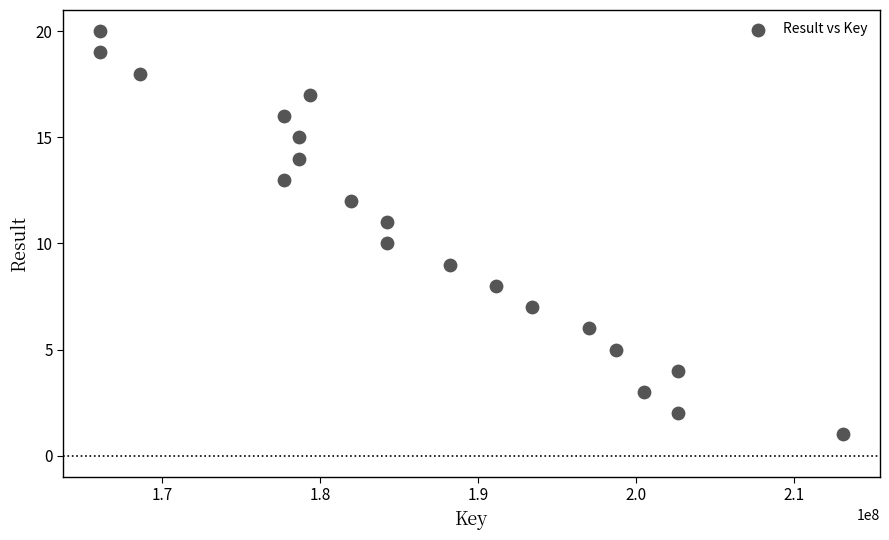

What is the range of X values (max minus min)?

47033080